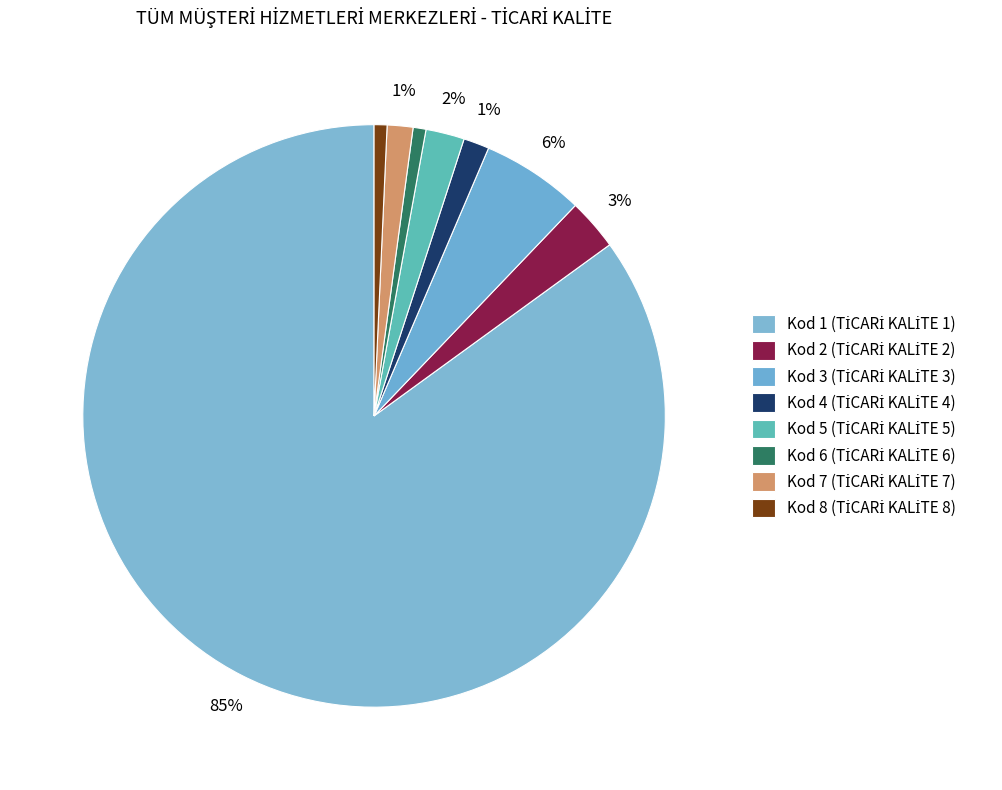

Which slice is the smallest?

Kod 6